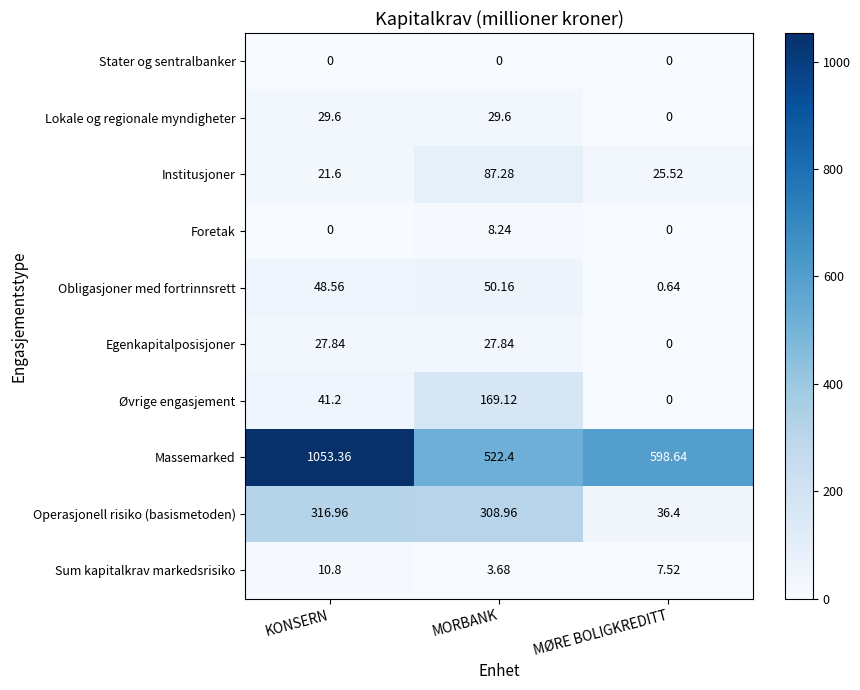

Which category has the highest value in the Obligasjoner med fortrinnsrett series?

MORBANK